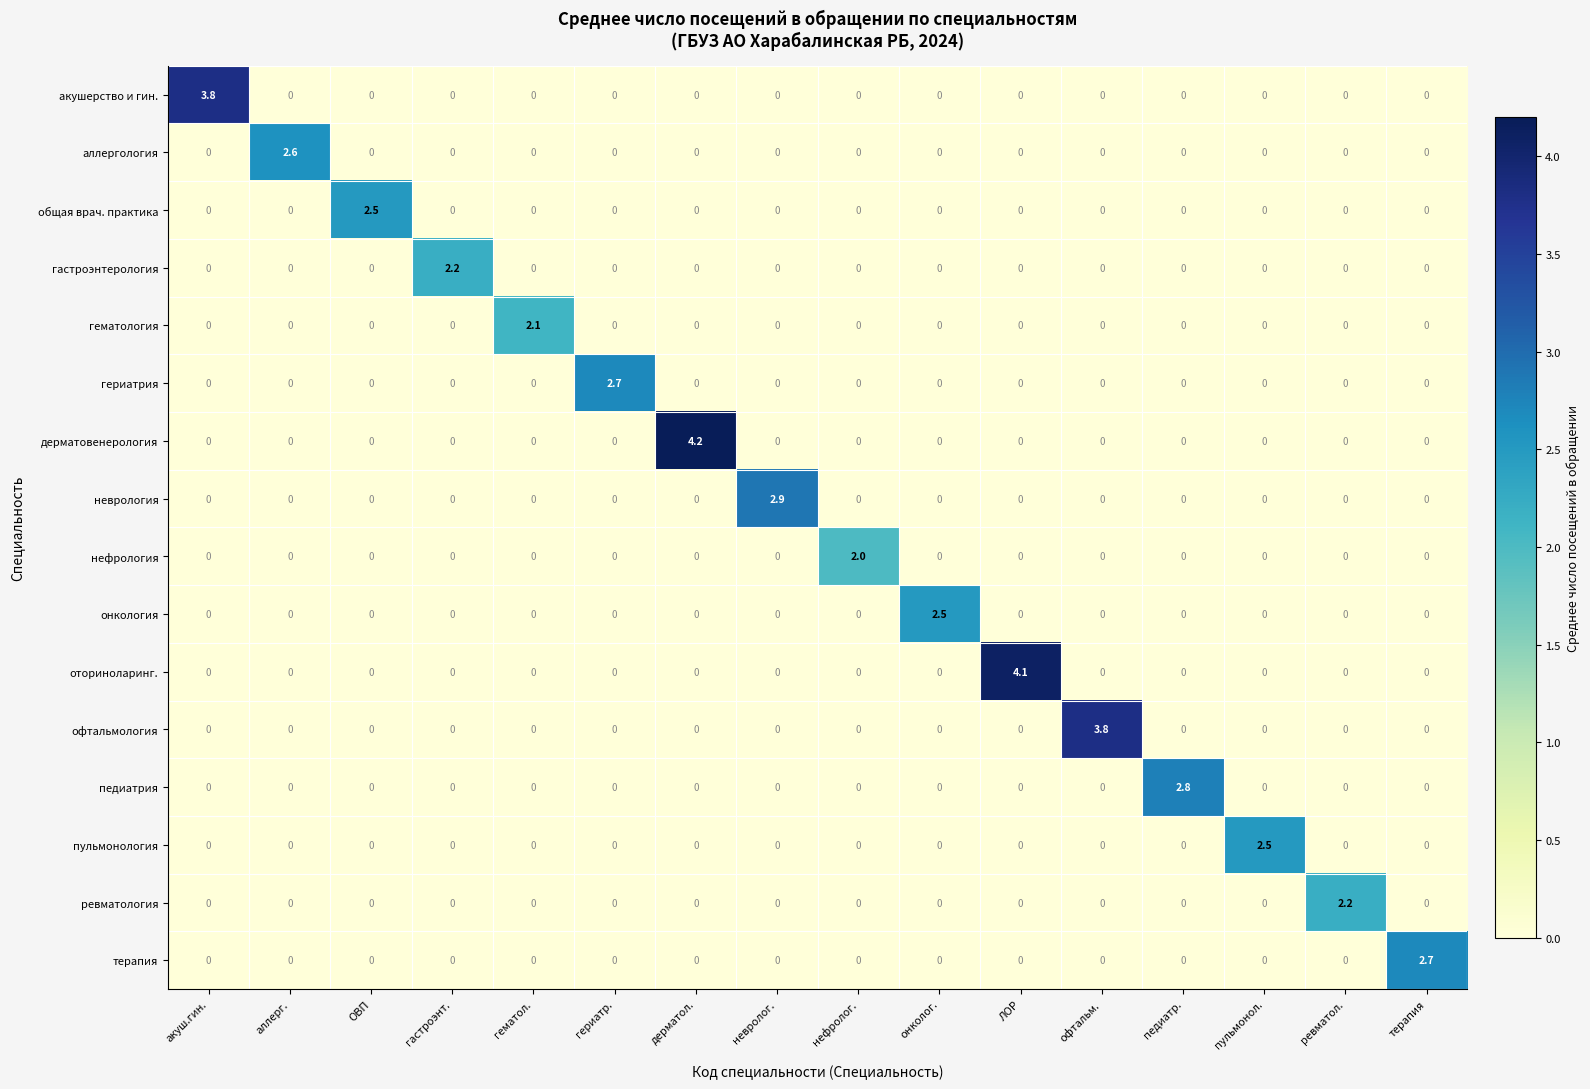

Count the неврология values in the range 0 to 1.

15